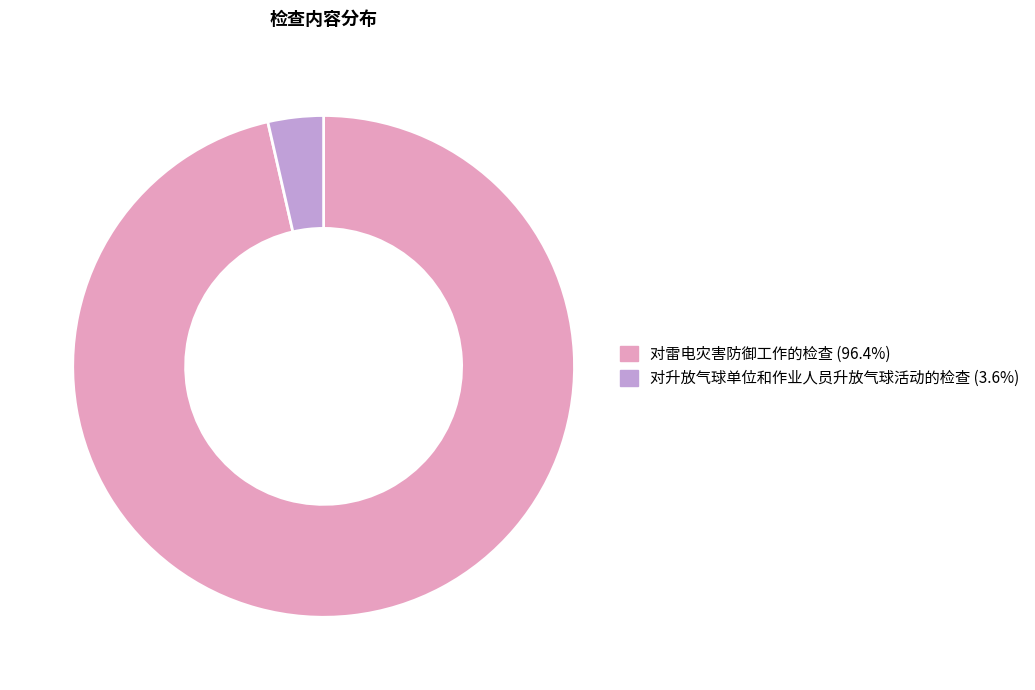

Which slice is the largest?

对雷电灾害防御工作的检查